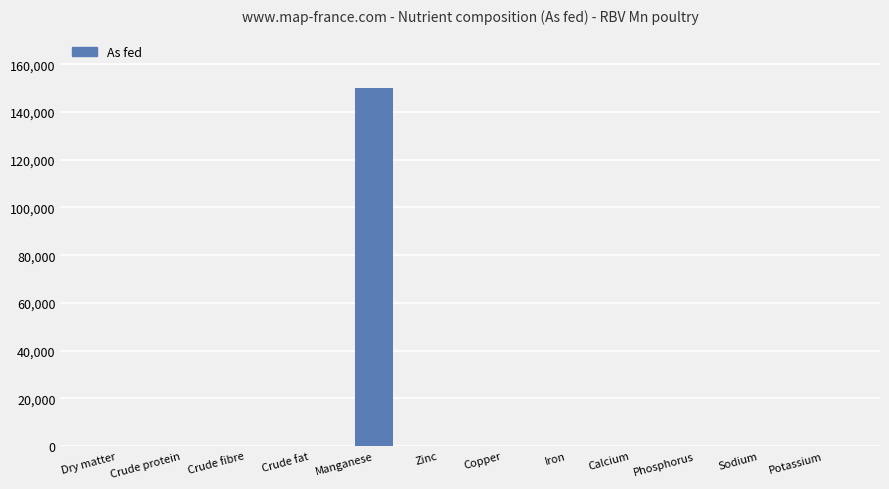

Reading left to right, what are all the values shown in this chart?

Dry matter=0	Crude protein=0	Crude fibre=0	Crude fat=0	Manganese=150000	Zinc=0	Copper=0	Iron=0	Calcium=0	Phosphorus=0	Sodium=0	Potassium=0